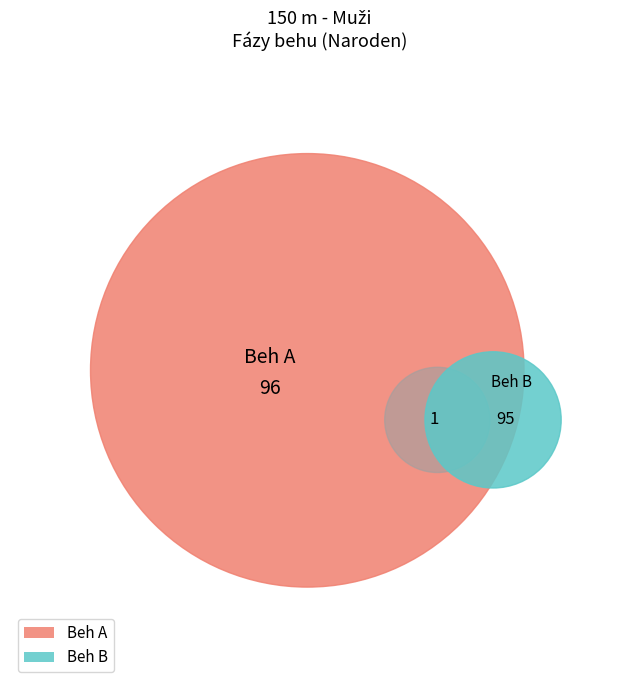

True or false: Beh A accounts for 62% of the total.

False